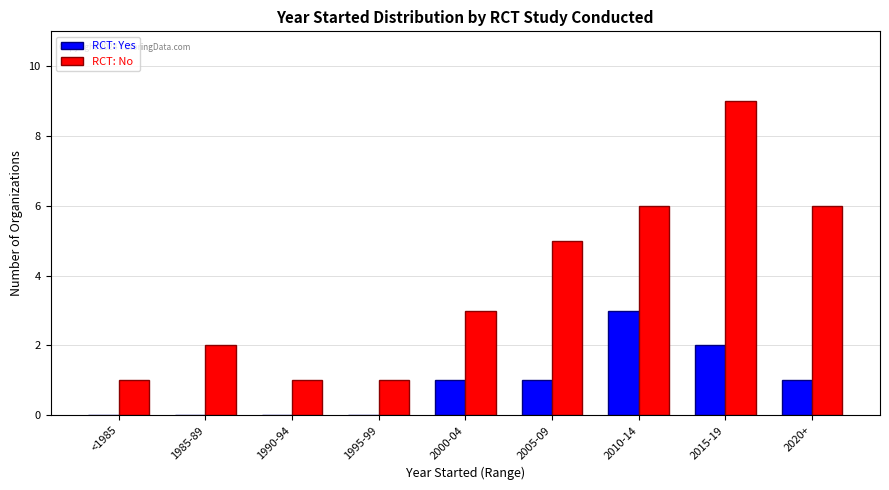

Count the number of data series in this chart.

2